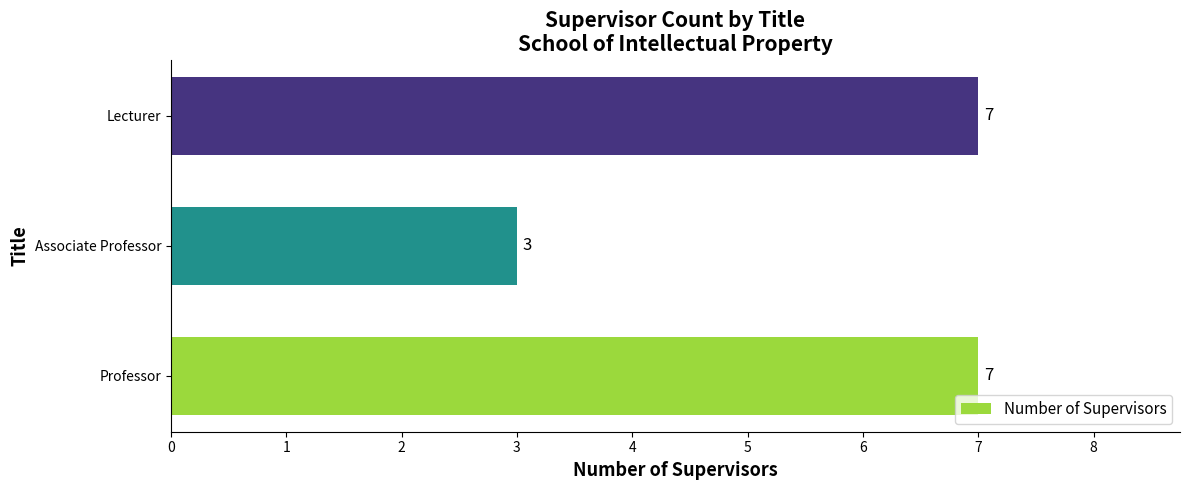

Does the chart contain stacked bars?

No